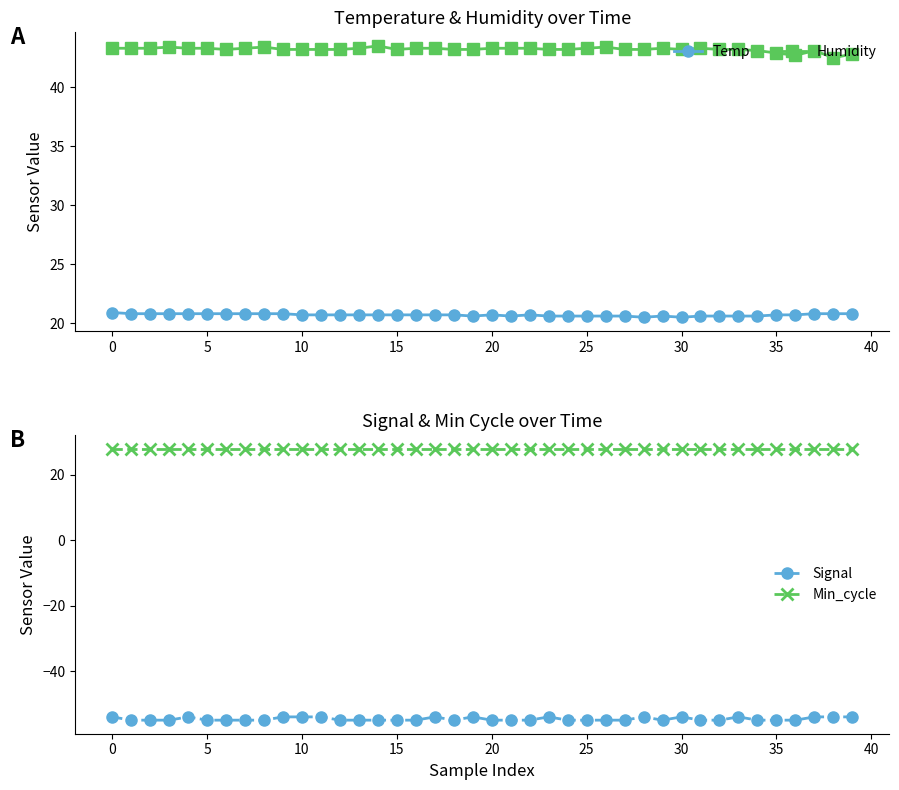

How many interior local valleys does the Humidity series have?

5